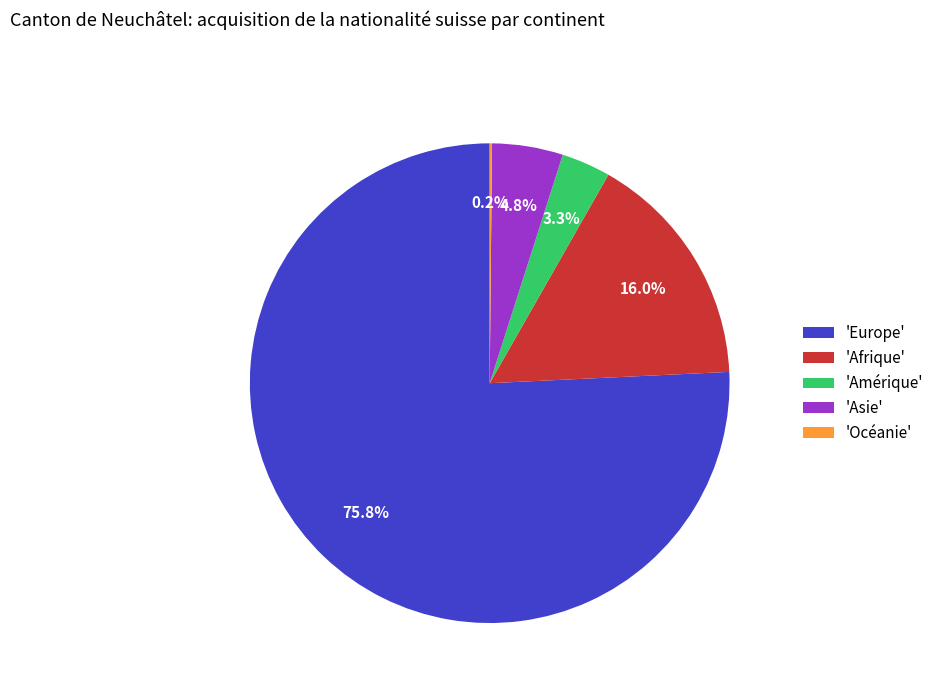

Which slice is the largest?

'Europe'